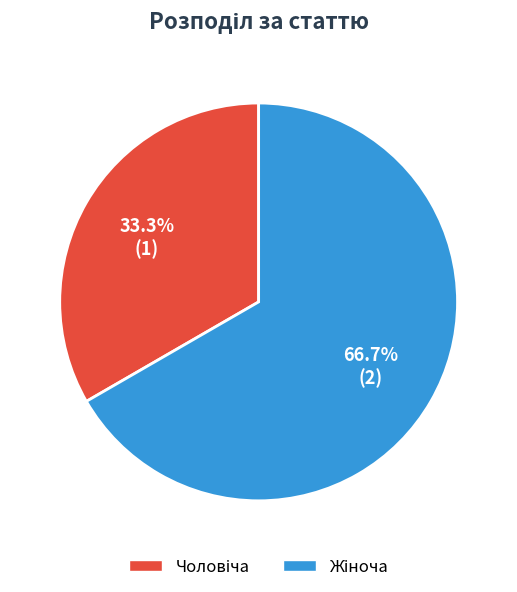

Does any single category account for the majority?

Yes